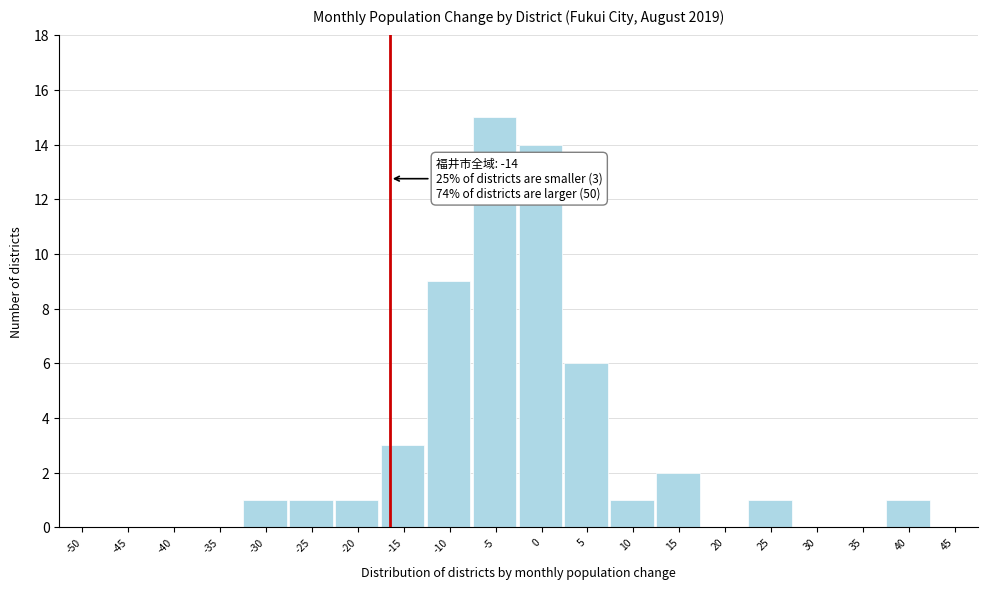

Reading left to right, extract all data points from this chart.

-50=0	-45=0	-40=0	-35=0	-30=1	-25=1	-20=1	-15=3	-10=9	-5=15	0=14	5=6	10=1	15=2	20=0	25=1	30=0	35=0	40=1	45=0